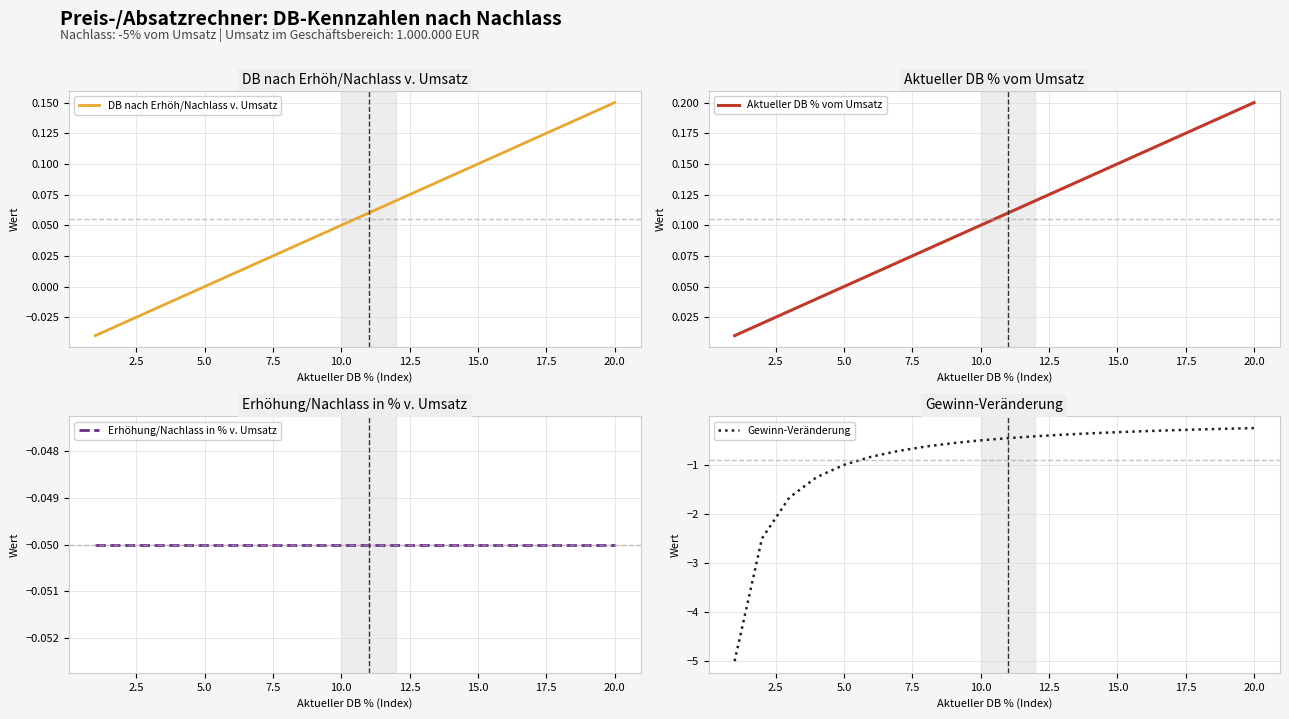

How many lines are shown in the chart?

4